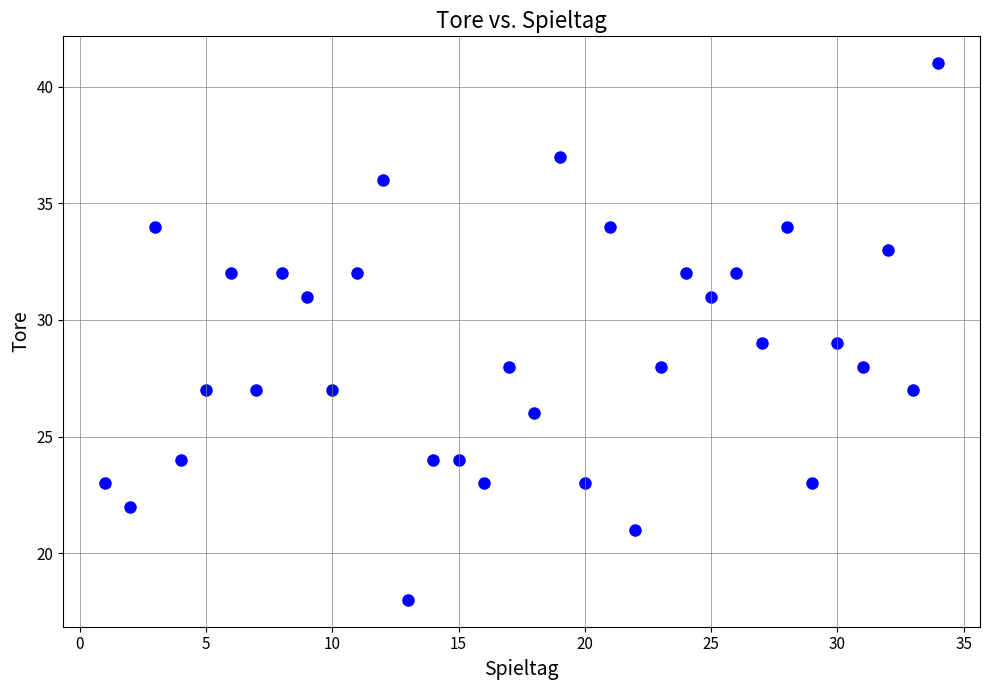

What is the range of X values (max minus min)?

33